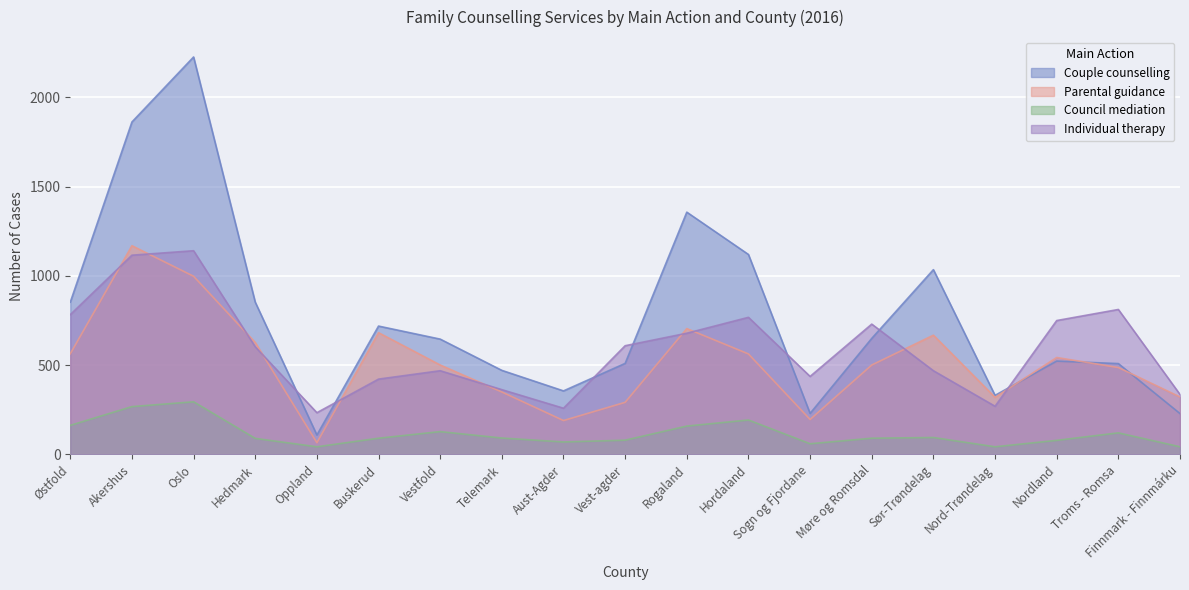

At which label does Parental guidance first exceed 501?

Østfold